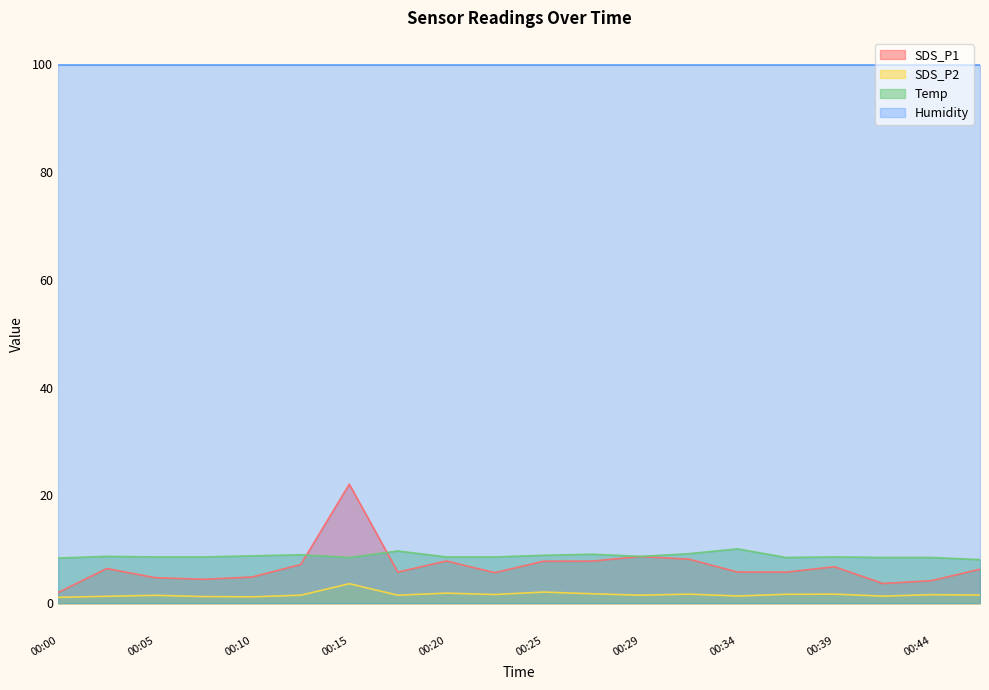

At which category does Temp reach its first local valley?

00:15